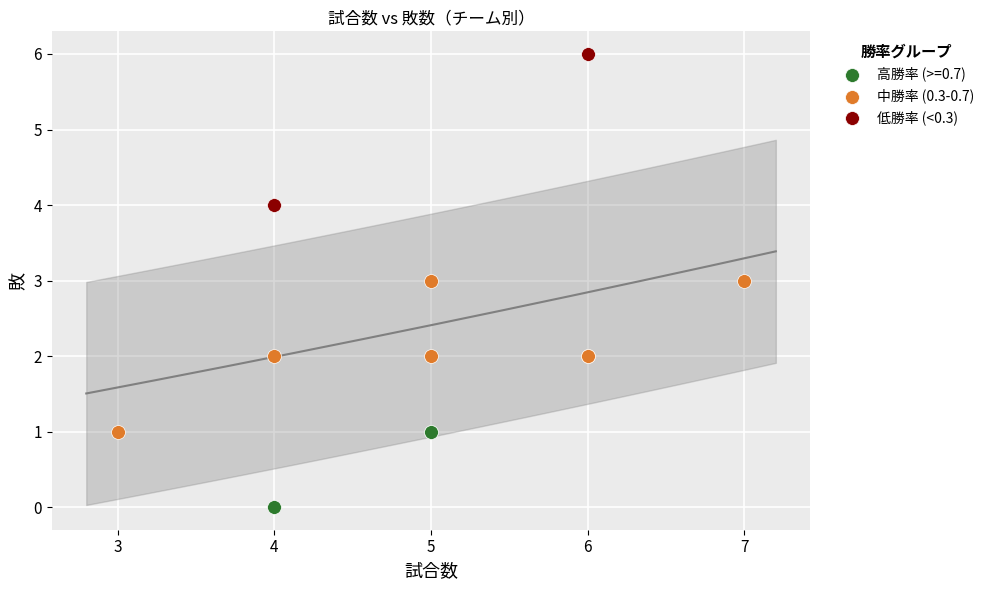

Which series reaches the maximum Y coordinate?

低勝率 (<0.3)